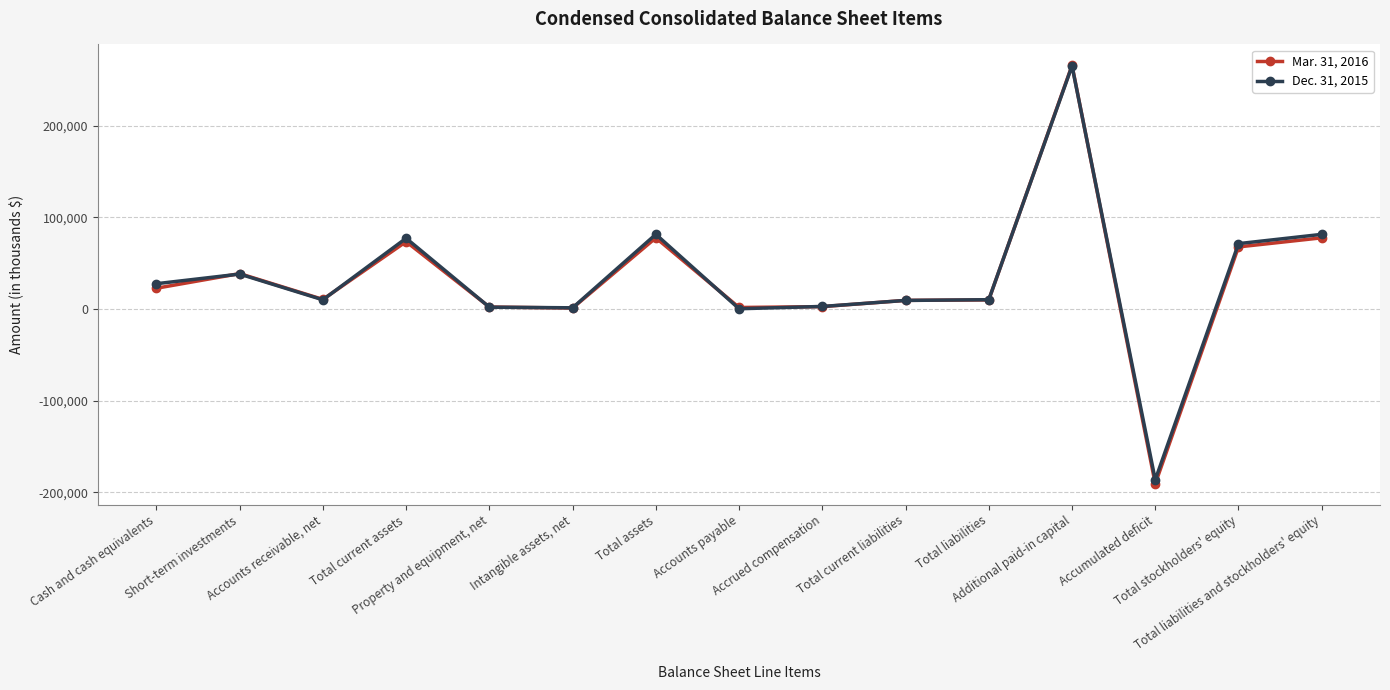

At how many categories does at least one series exceed 17067?

7